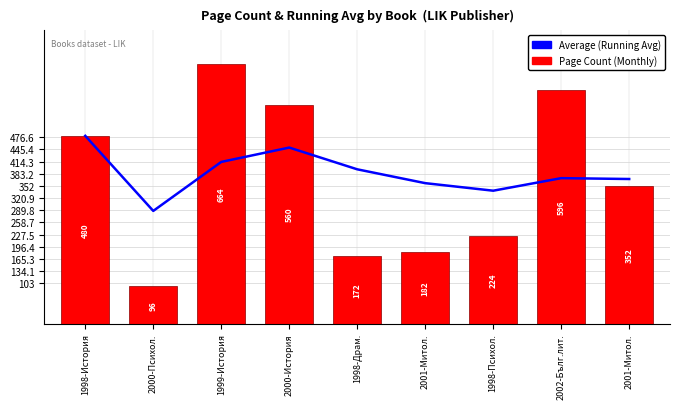

What is the label of the 9th bar from the left?

2001-Митол.